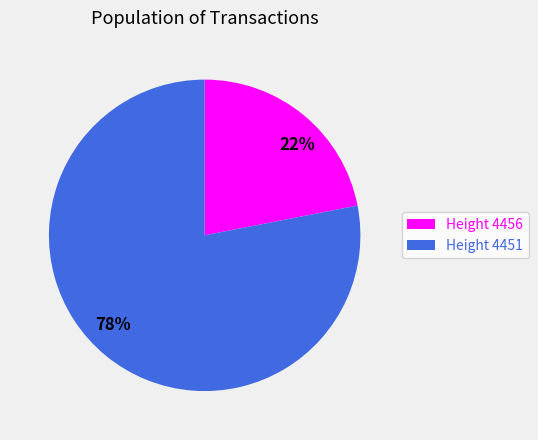

How many slices are in this pie chart?

2